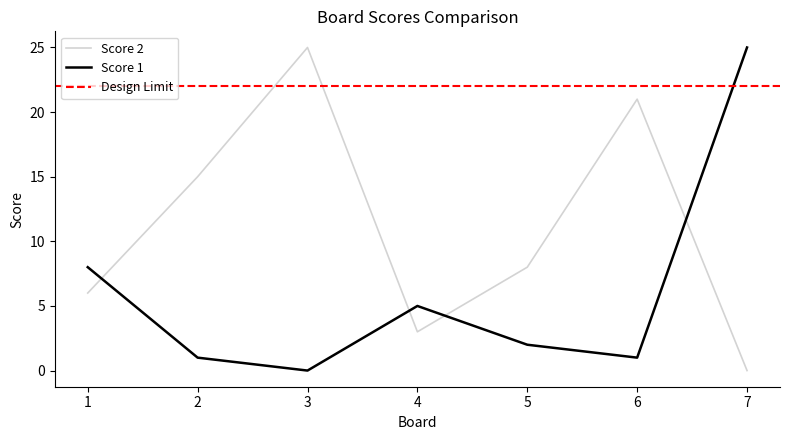

How many values in the Score 1 series are below 2?

3